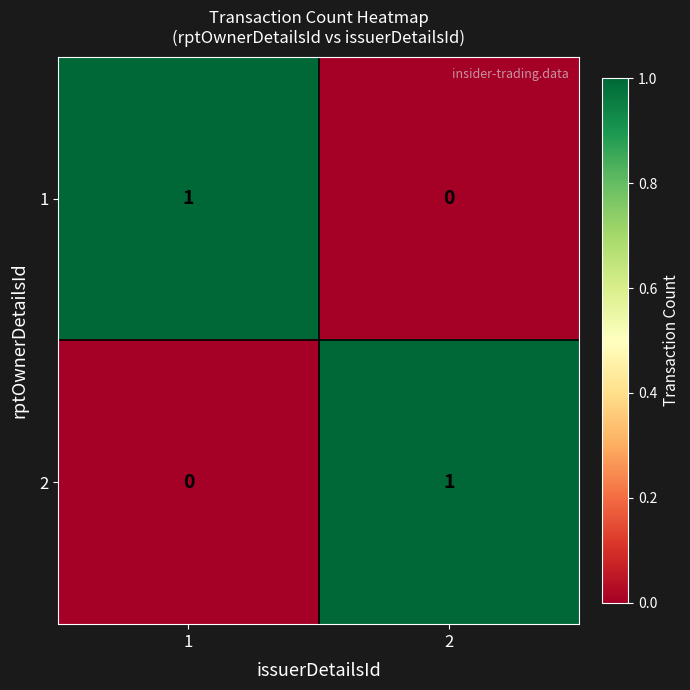

Is the value of 2 at 2 greater than the value of 1 at 2?

Yes